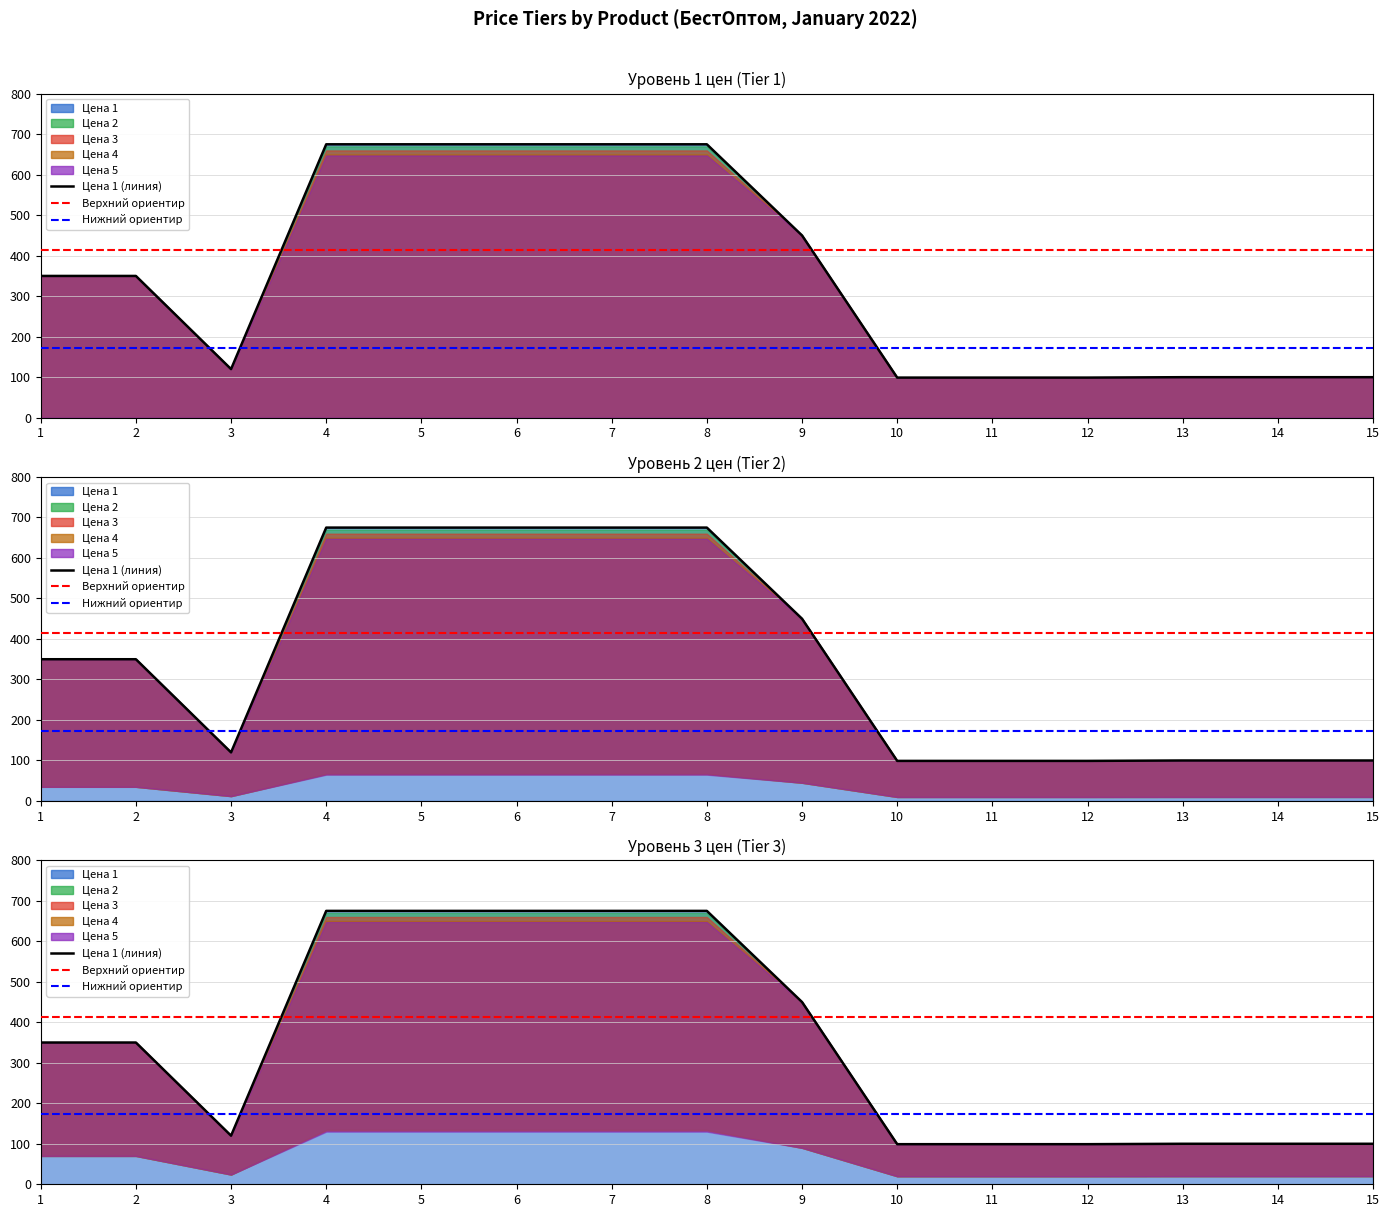

What is the change in value from 8 to 14?

-575